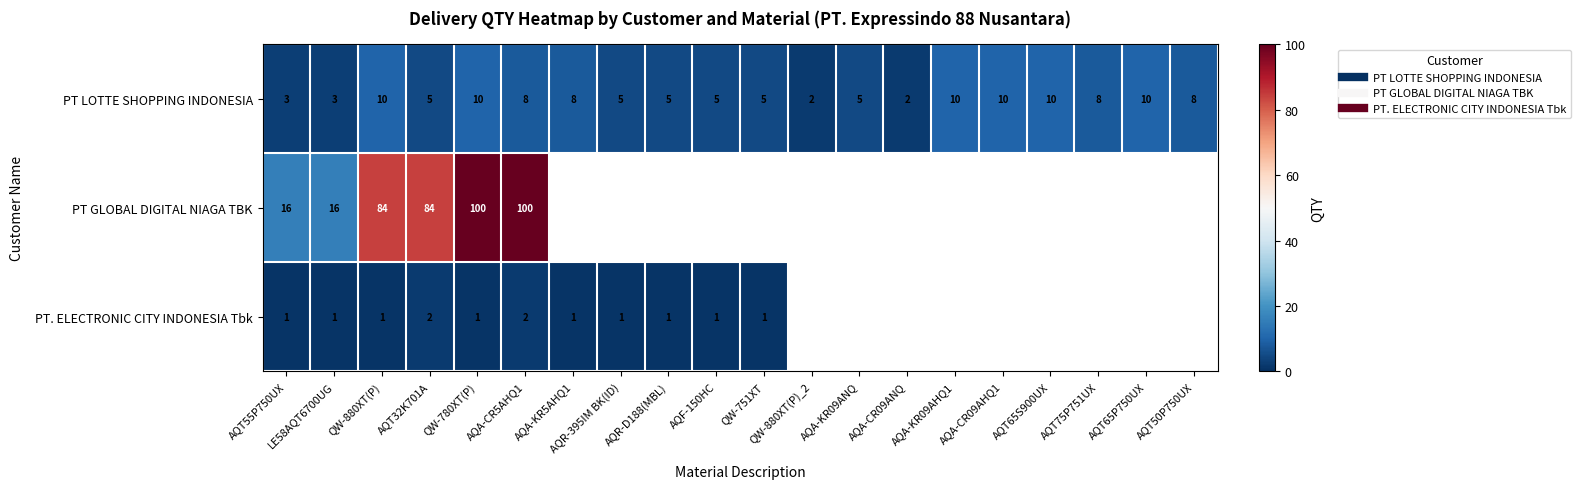

What is the difference between the highest and lowest values at AQT32K701A?

82.0